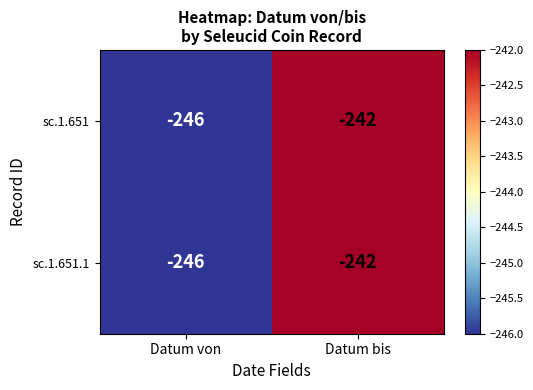

What is the total value across all series at Datum von?

-492